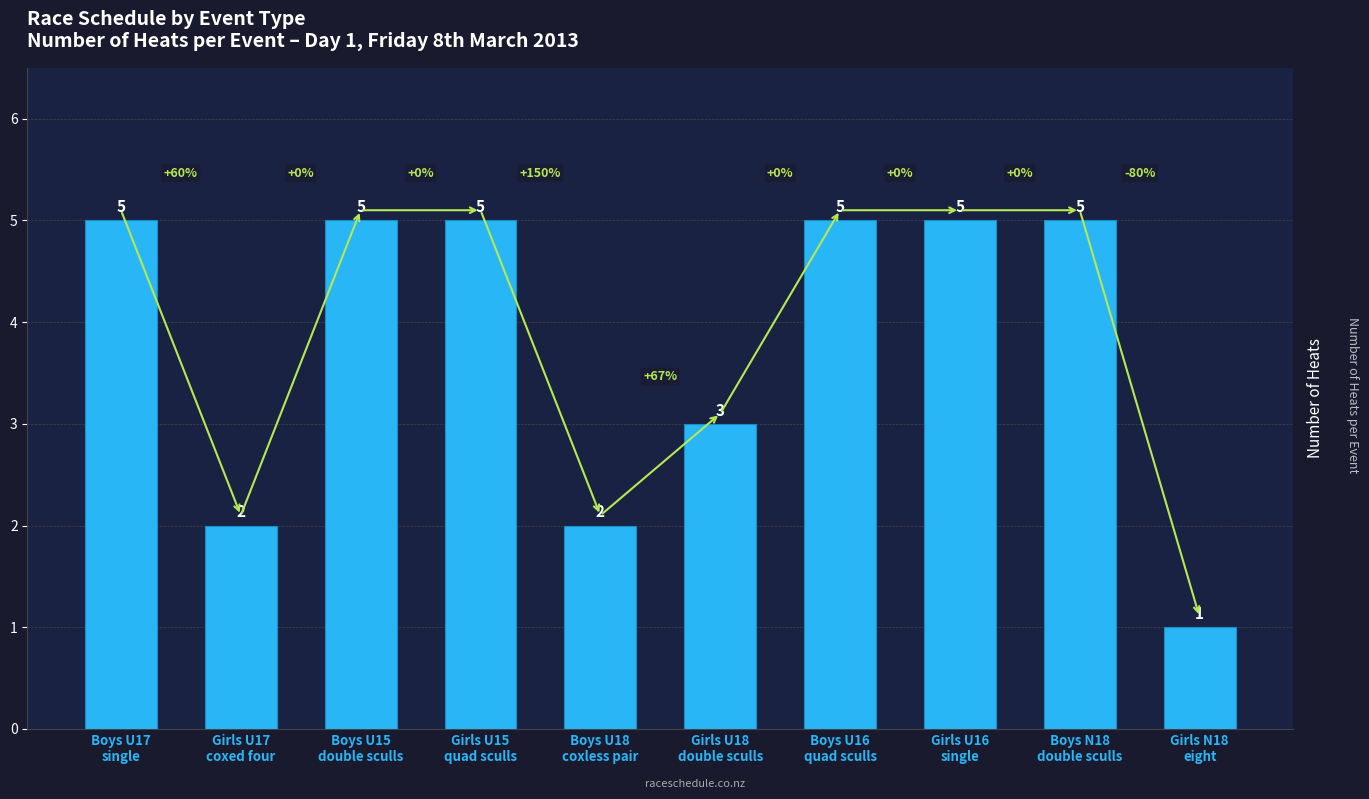

What is the value of the 2nd bar from the left?

2